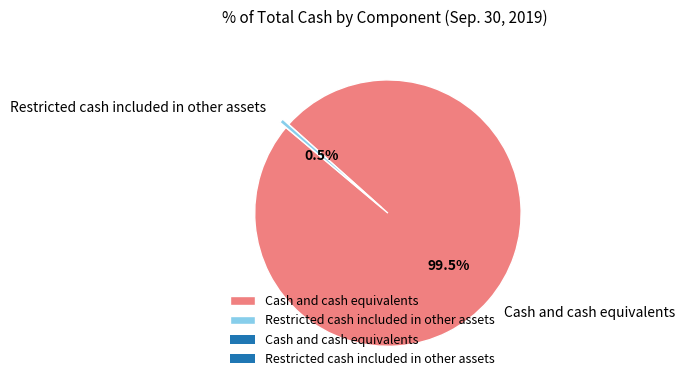

Between Restricted cash included in other assets and Cash and cash equivalents, which is larger?

Cash and cash equivalents